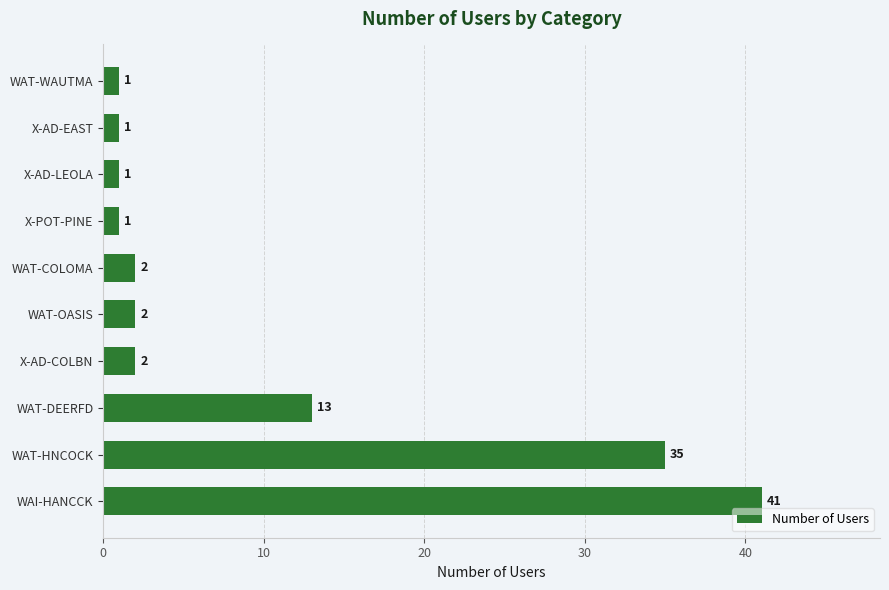

Which has a higher value, X-POT-PINE or X-AD-COLBN?

X-AD-COLBN